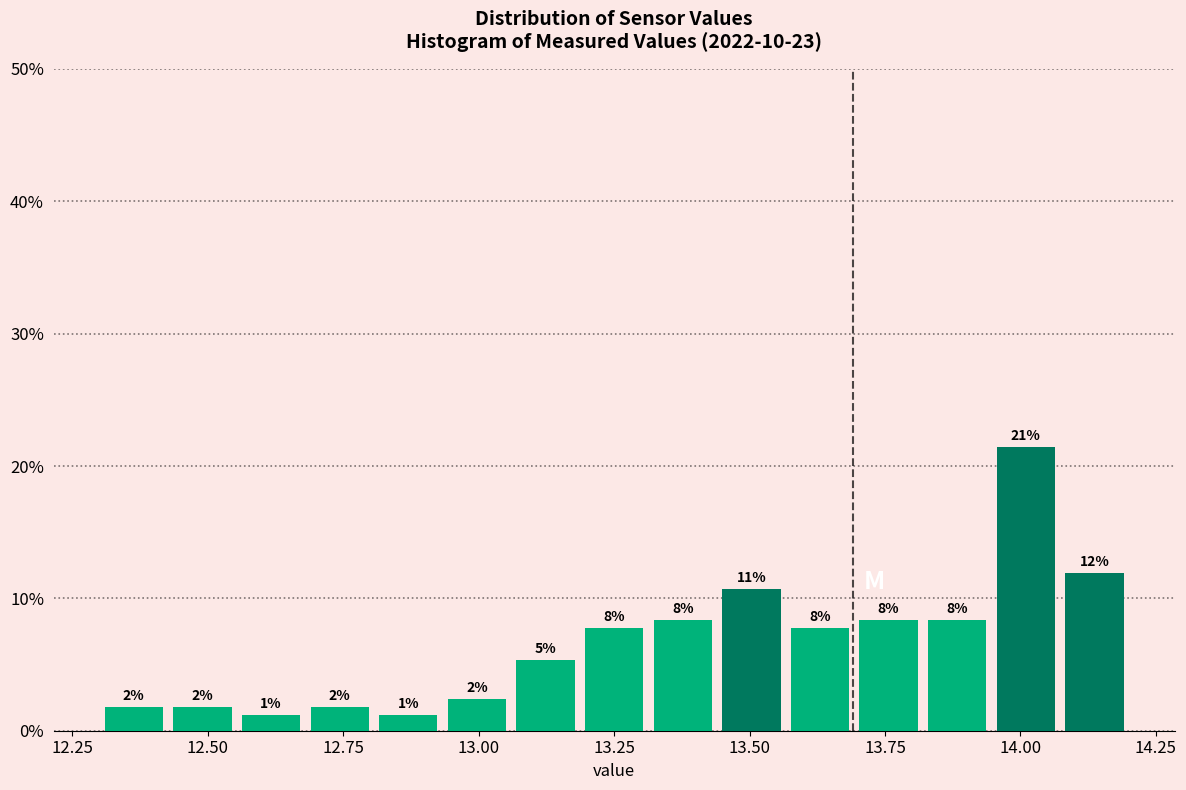

Read against the x-axis, roughly where is the centre of the tallest bar?

14.00